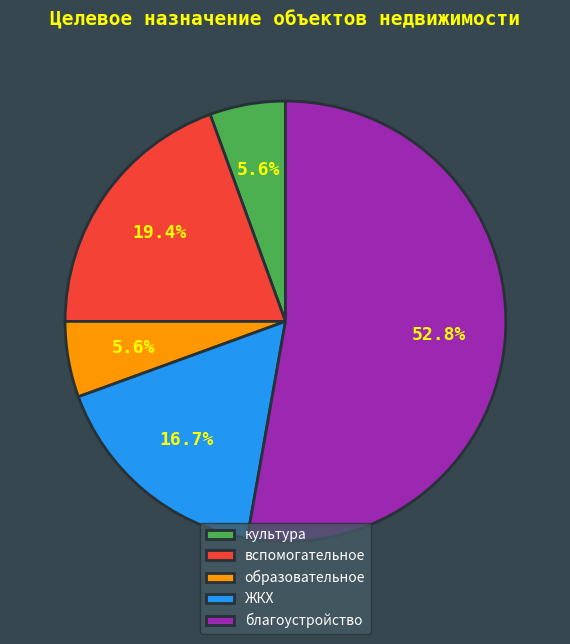

Which category accounts for the majority?

благоустройство